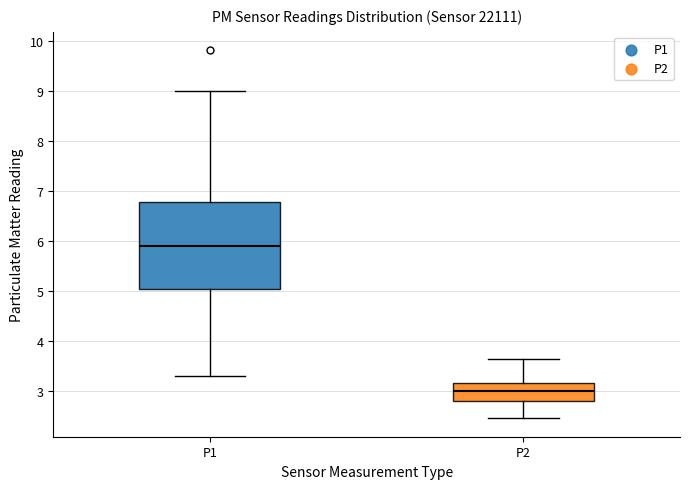

Where is the lower edge of the box for P1 on the y-axis? The values are not printed on the chart, so give them approximately, as read against the axis.

5.0